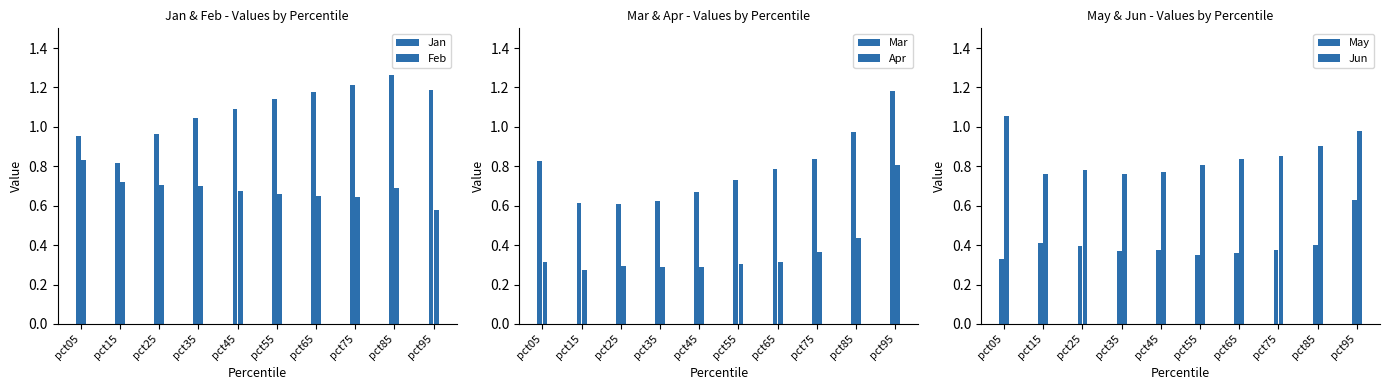

At pct85, list the series in order from largest to smallest.

Jan, Mar, Jun, Feb, Apr, May